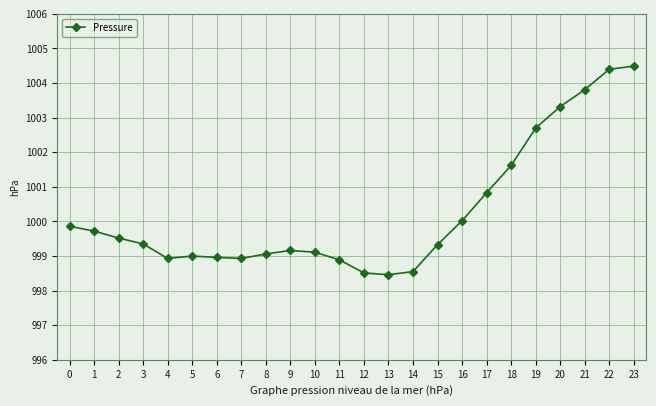

Where is the data nearest to the value 1001?

17